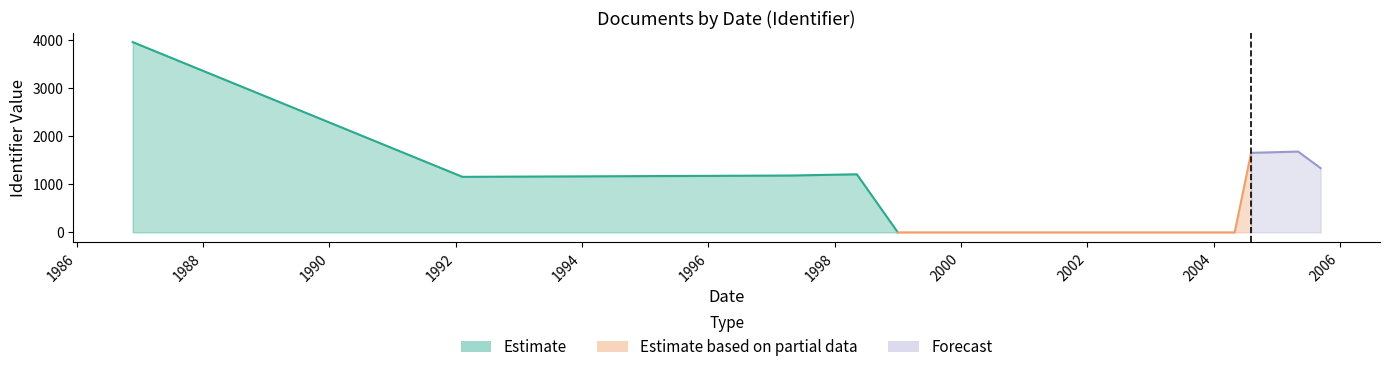

Between 1998-05-09 and 1992-02-09, which series saw the biggest shift?

Estimate